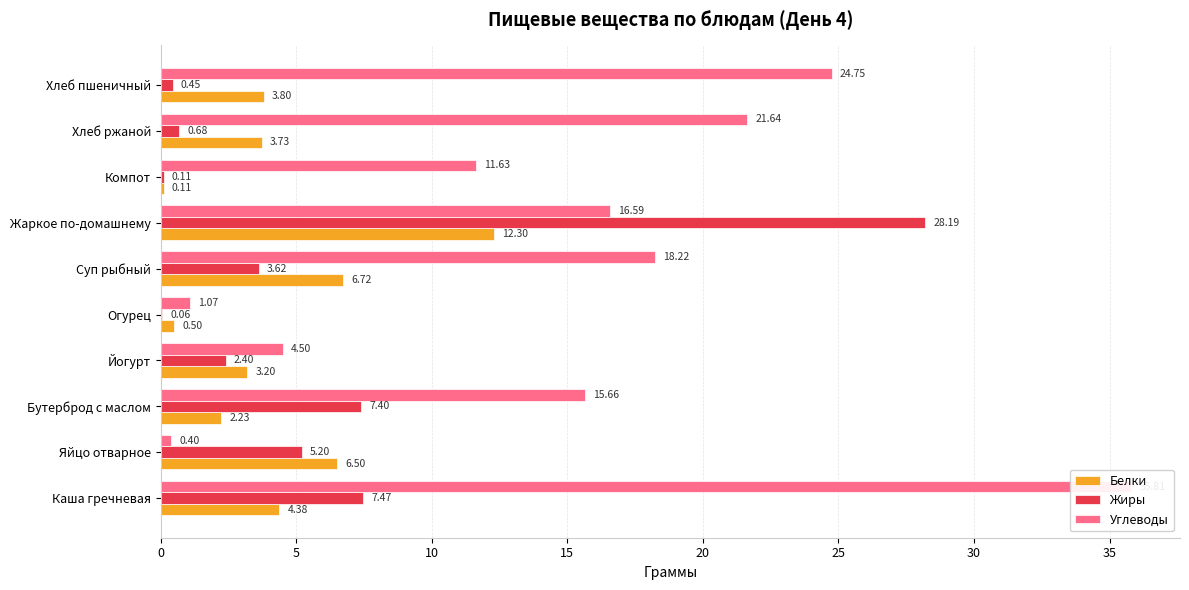

What is the sum of all Белки values?

43.5